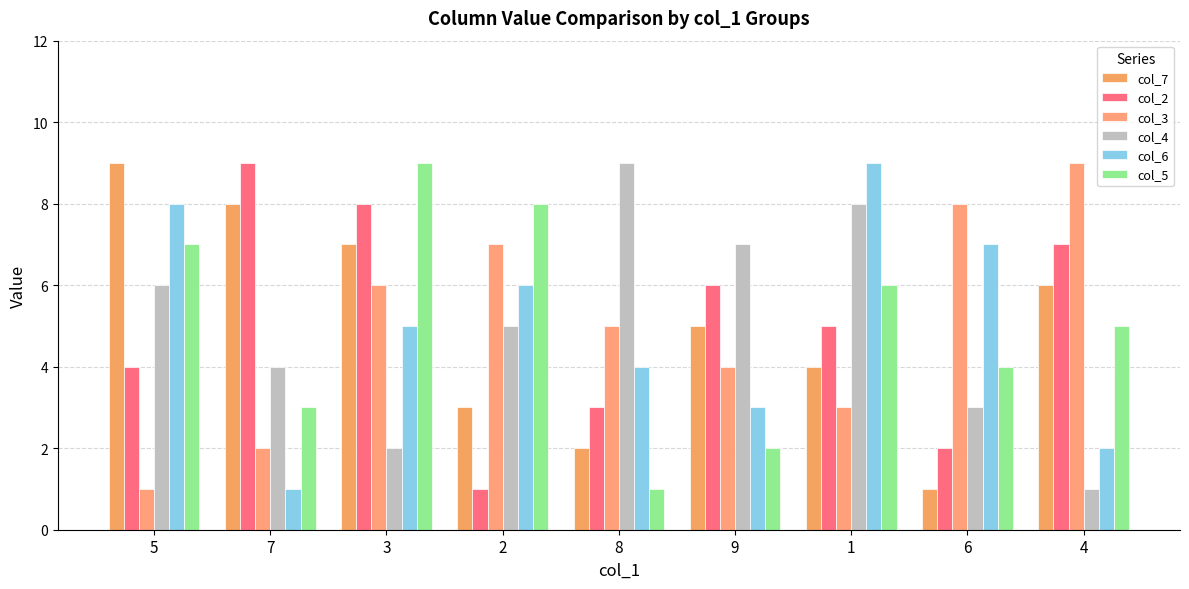

What is the label of the 7th bar from the right?

3